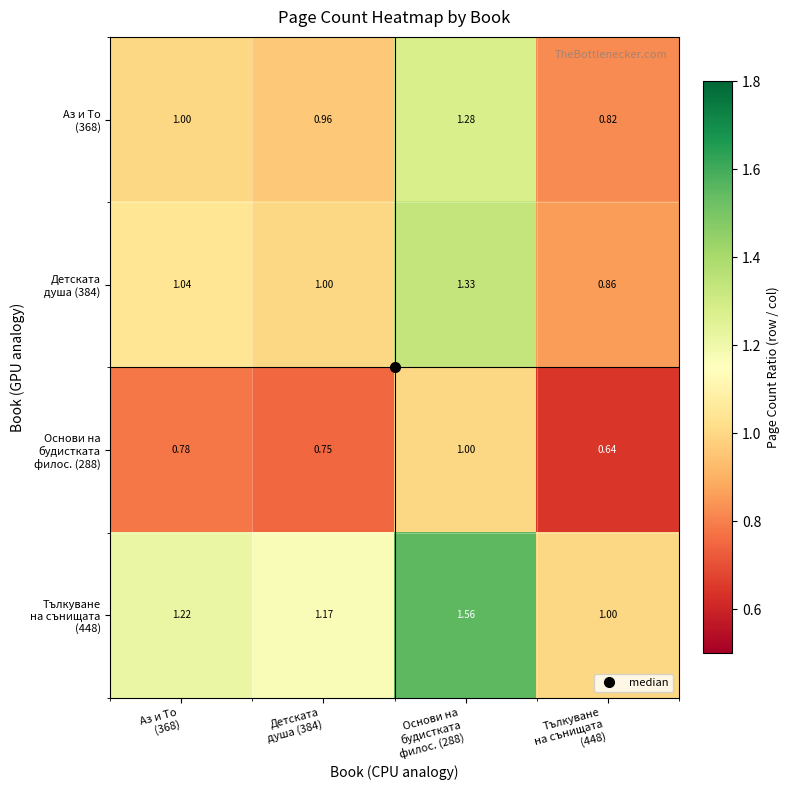

How many distinct data groups are displayed?

4